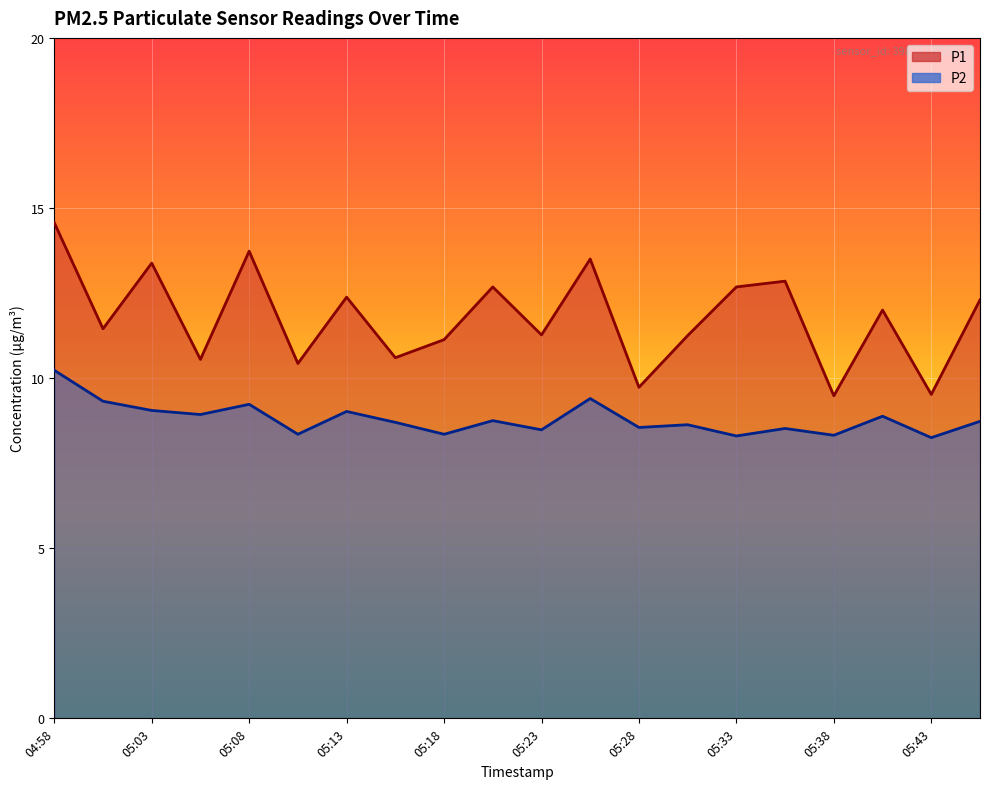

Count the number of data series in this chart.

2